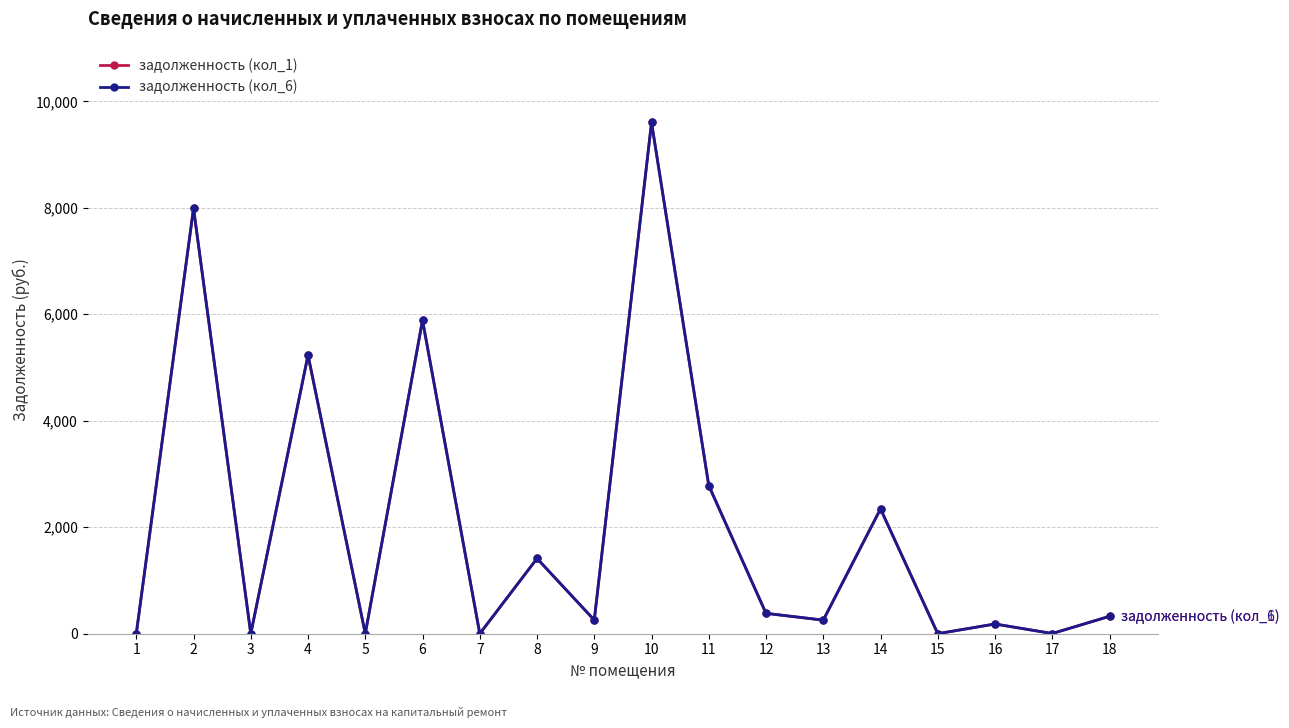

What is the value of the задолженность (кол_6) point at the 11th from the left?

2781.9